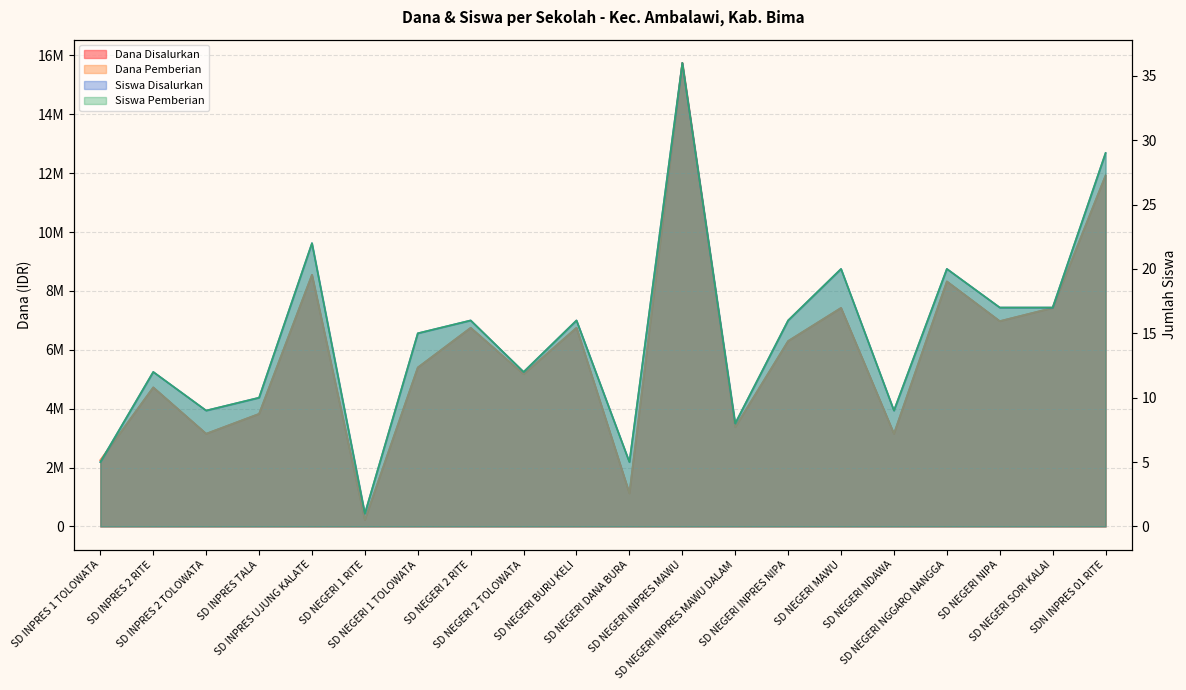

How many lines are shown in the chart?

4